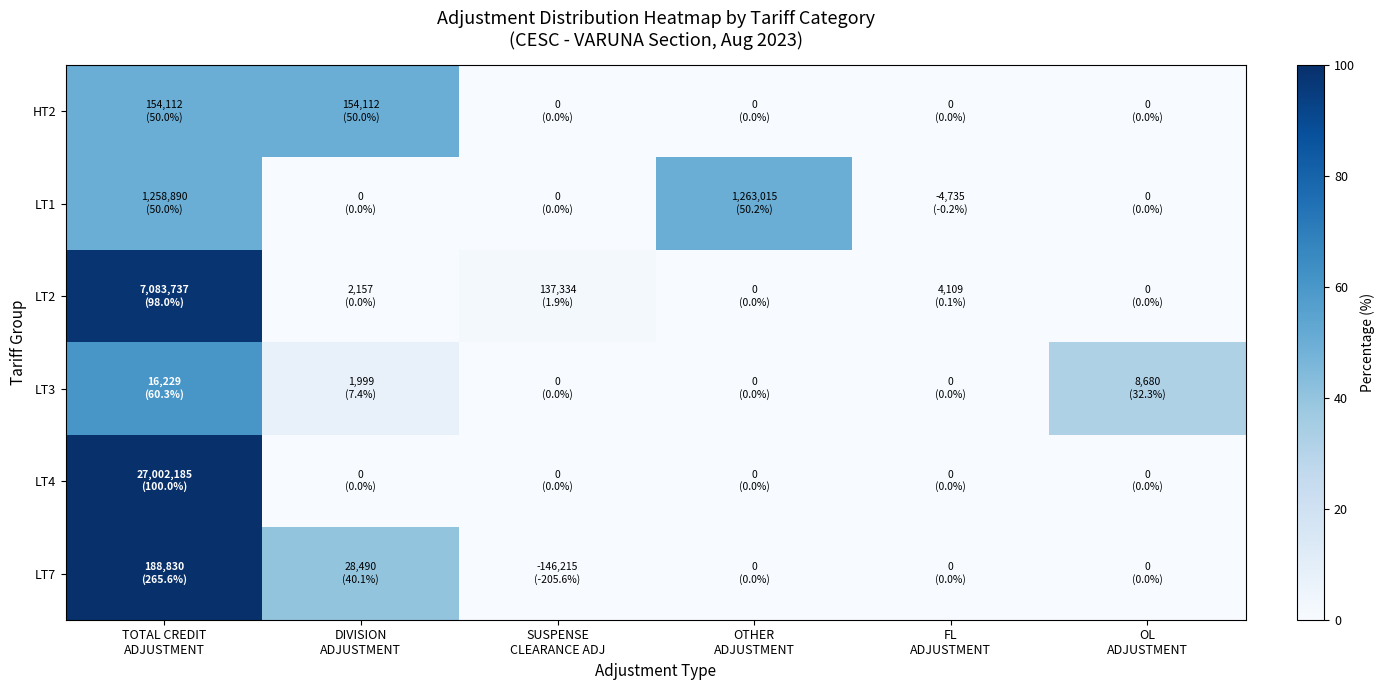

Which series has the largest range (max minus min)?

LT7